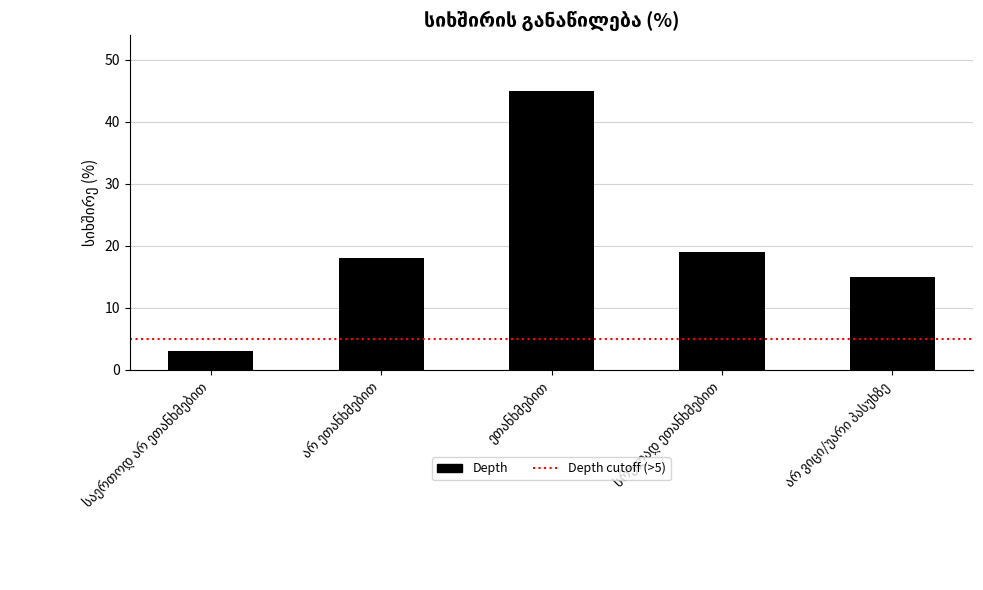

What is the value of the 2nd bar from the left?

18